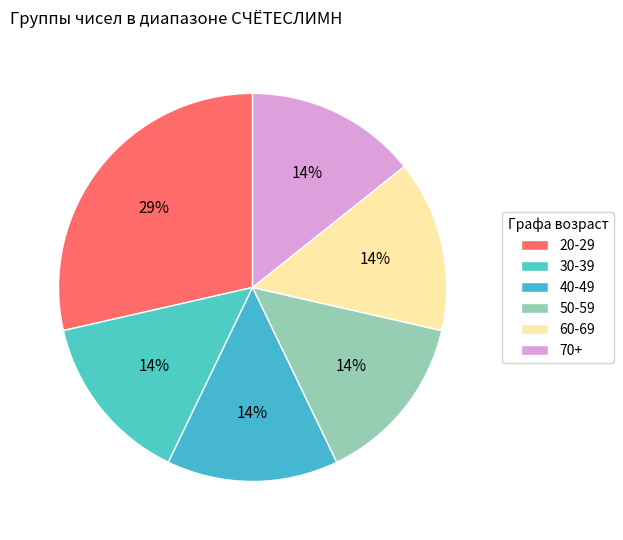

Count the number of slices in the pie.

6